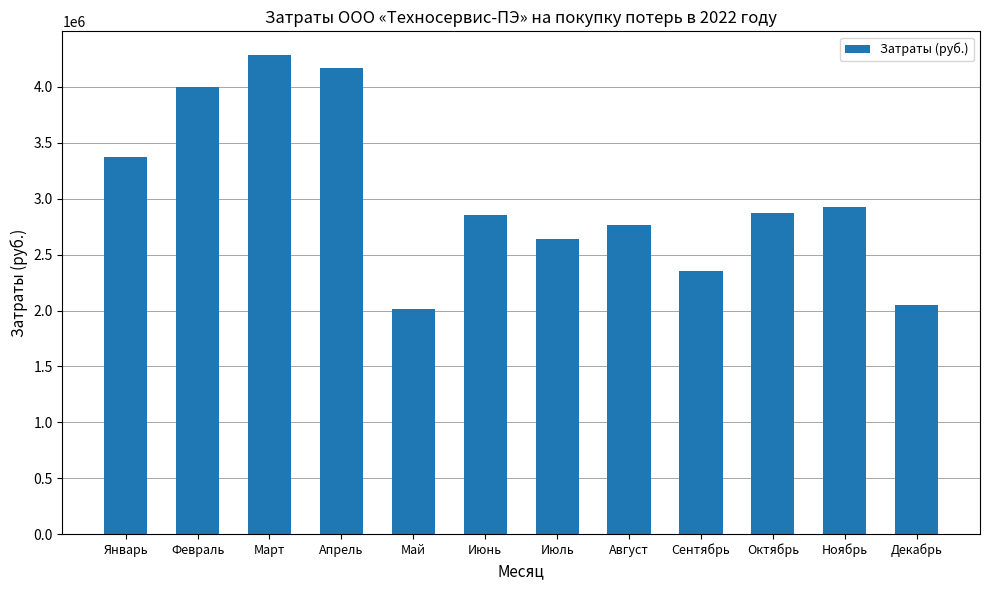

True or false: the data shows 2636996.7 at Июль.

True